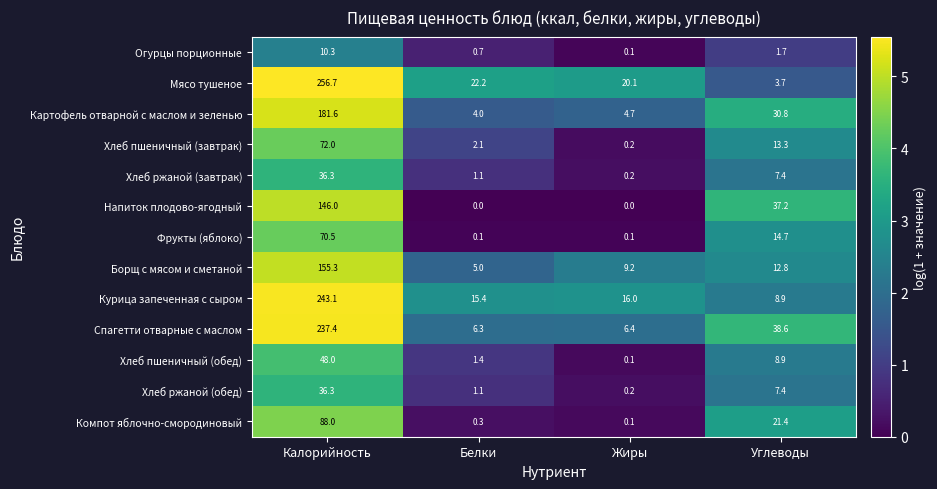

At which category is the sum across all series the highest?

Калорийность